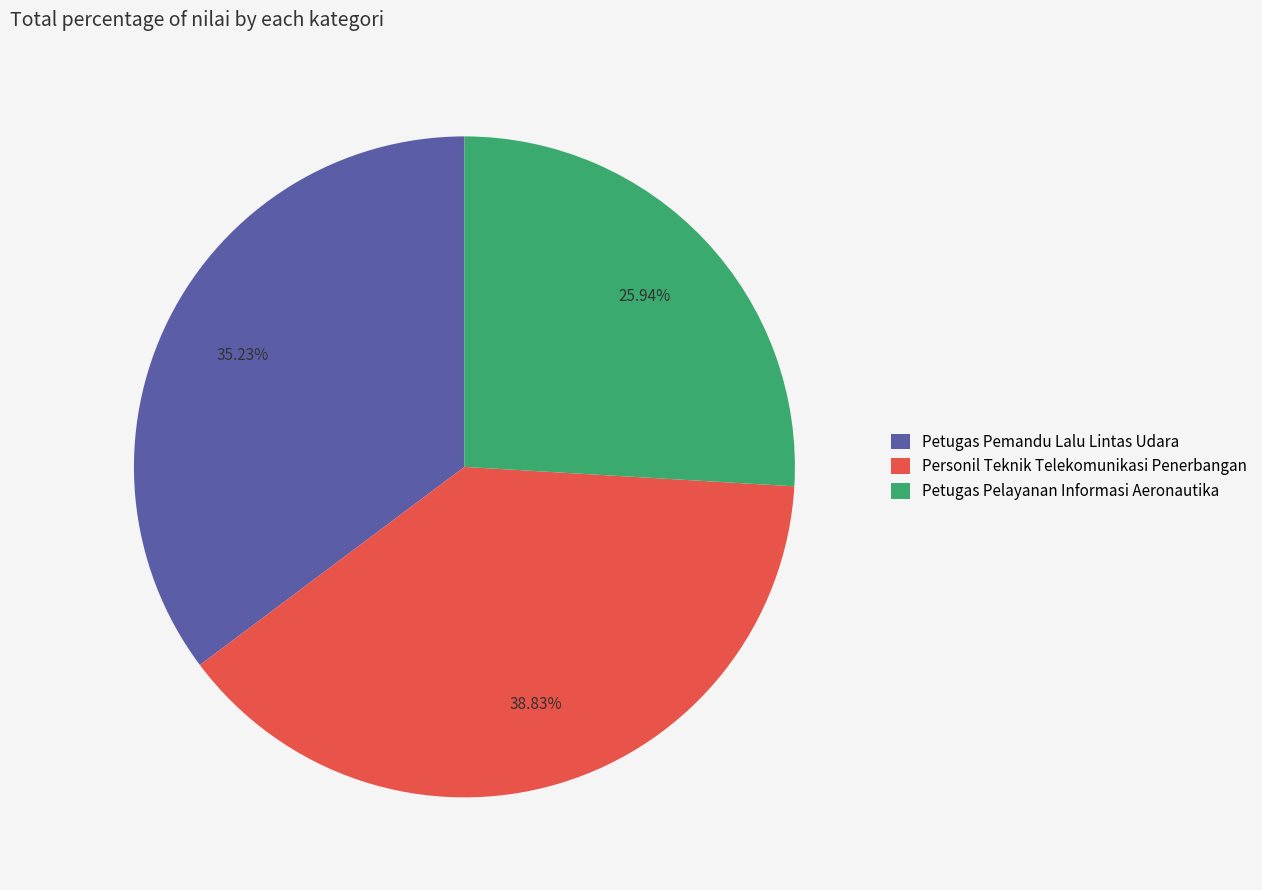

Combined, do Petugas Pemandu Lalu Lintas Udara and Personil Teknik Telekomunikasi Penerbangan account for over 50%?

Yes